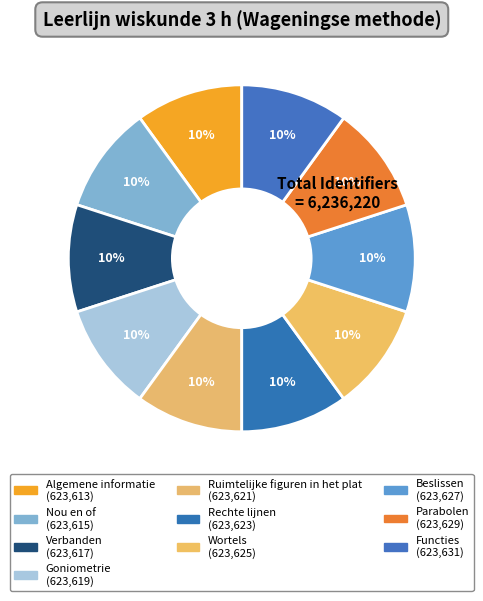

Which slice is the smallest?

Algemene informatie